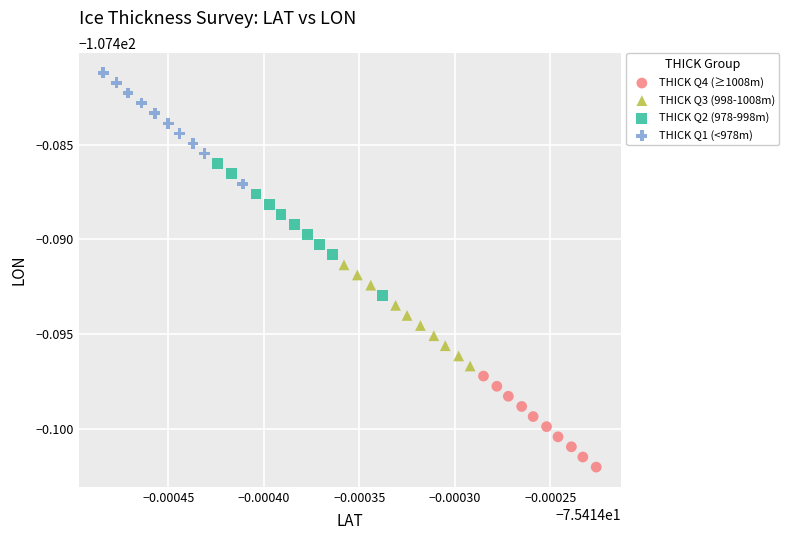

Which series has the widest spread of Y values?

THICK Q2 (978-998m)